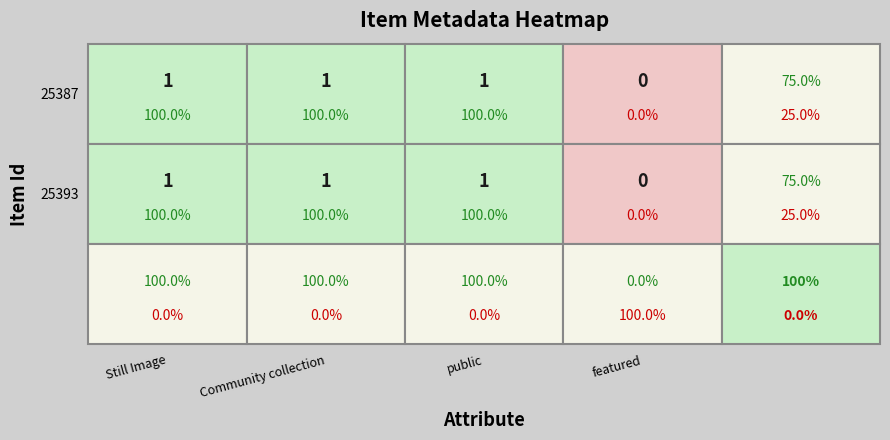

What is the maximum value for 25387?

1